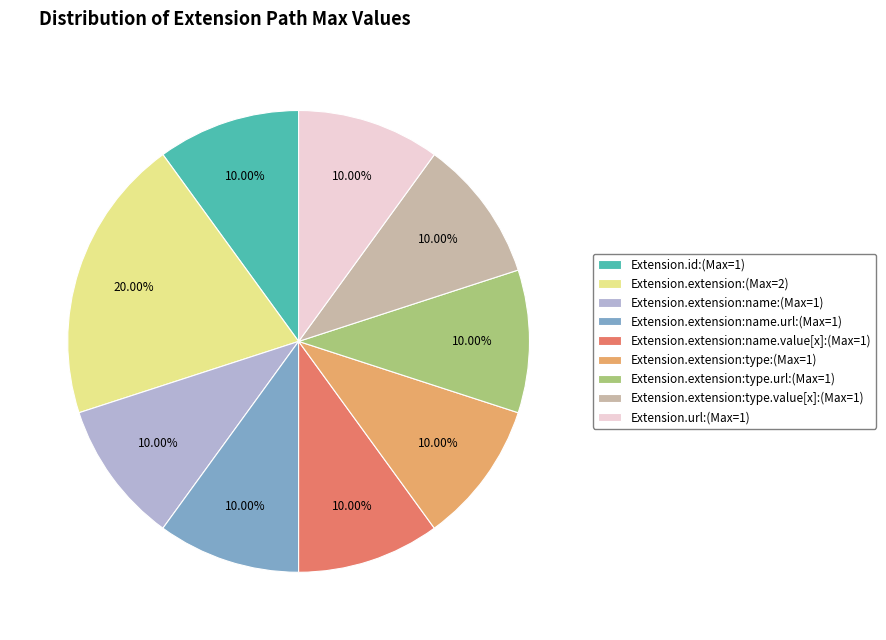

Approximately how many times larger is the value at Extension.extension:type:(Max=1) compared to Extension.extension:(Max=2)?

0.5